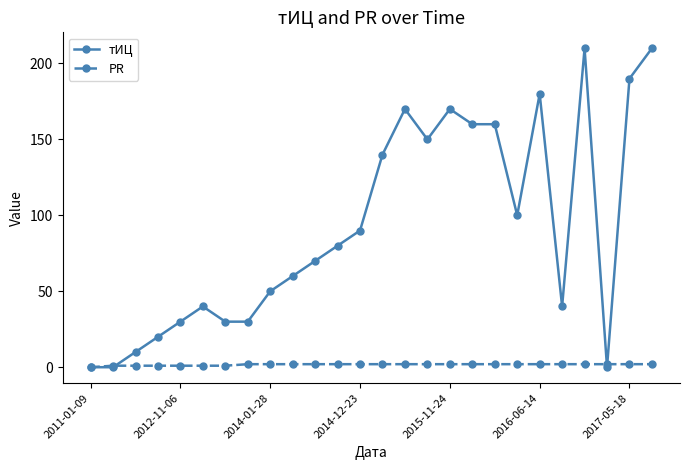

Reading right to left, what are all the values shown in this chart?

тИЦ: 210	190	0	210	40	180	100	160	160	170	150	170	140	90	80	70	60	50	30	30	40	30	20	10	0	0
PR: 2	2	2	2	2	2	2	2	2	2	2	2	2	2	2	2	2	2	2	1	1	1	1	1	1	0